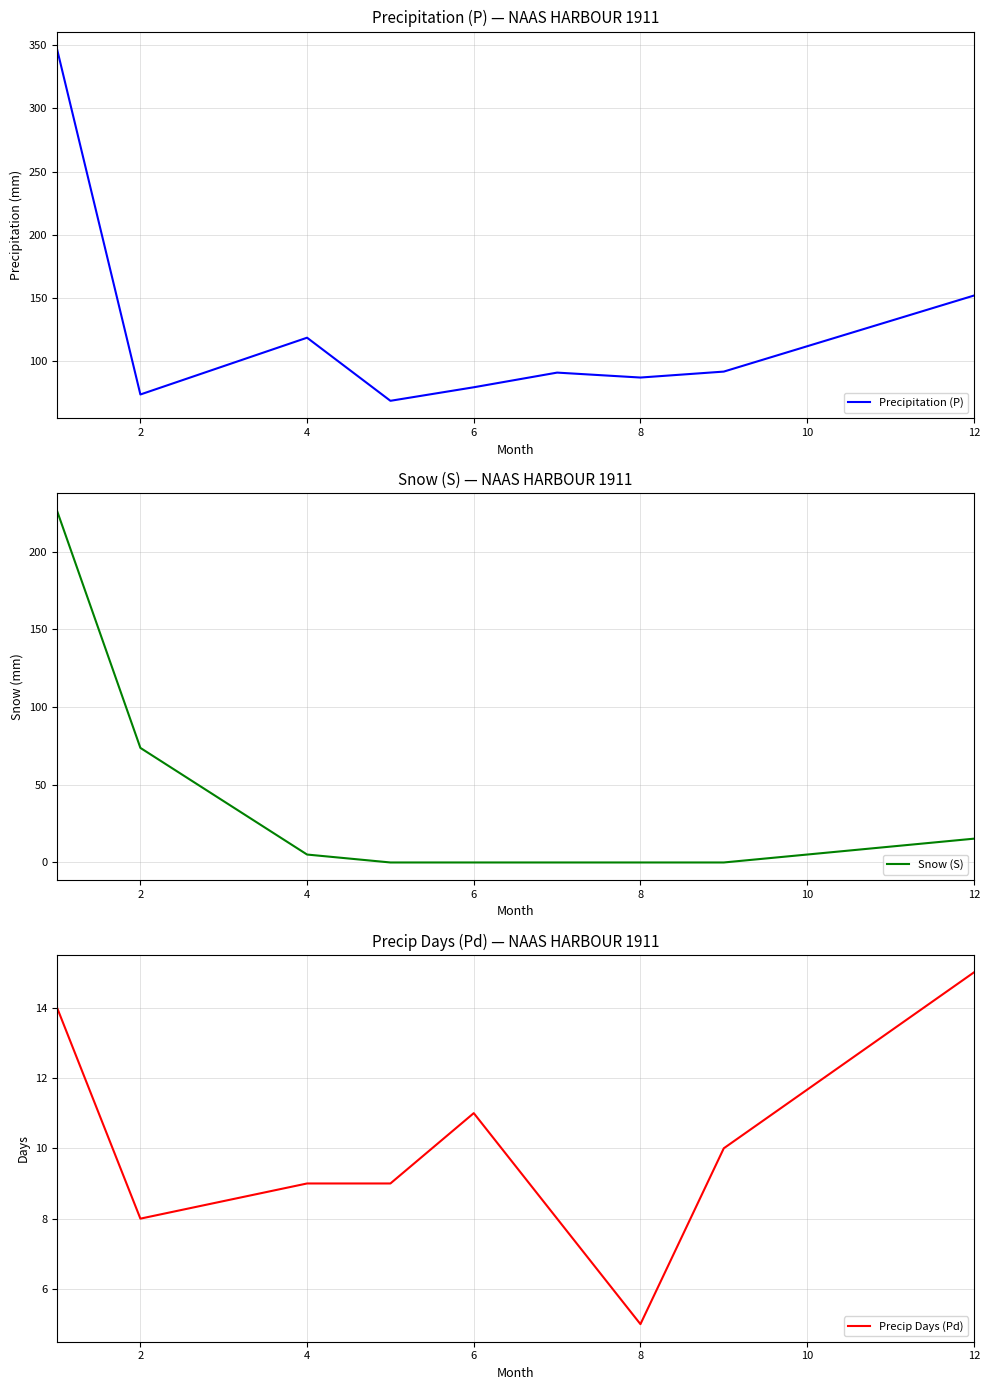

Is this an area chart (filled region under the line)?

No